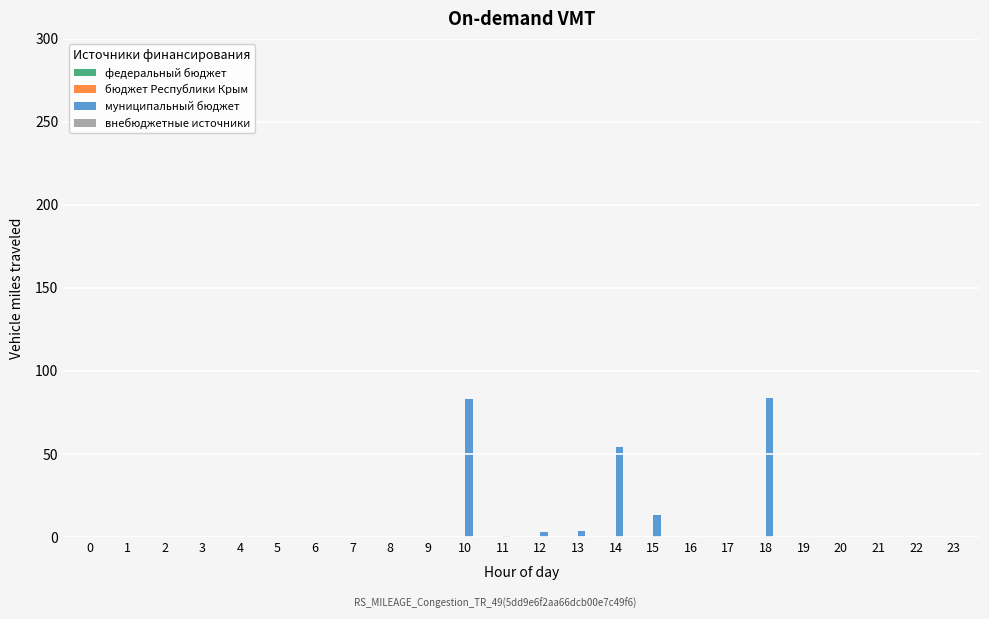

How many distinct data groups are displayed?

2